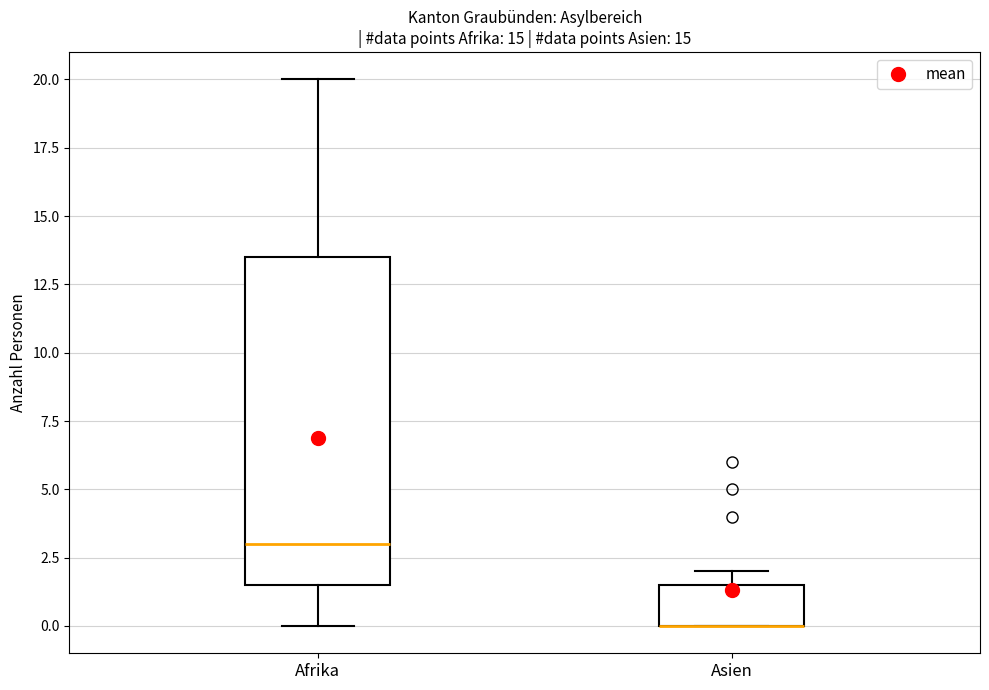

Reading left to right, read every box against the y-axis: the position of its median line, the range the box covers, and the ends of its whiskers. The values are not printed on the chart, so give them approximately, as read against the axis.

Afrika: median 3.0, box 1.5 to 13.5, whiskers 0.0 to 20.0
Asien: median 0.0 (drawn on the box's lower edge), box 0.0 to 1.5, whiskers 0.0 to 2.0